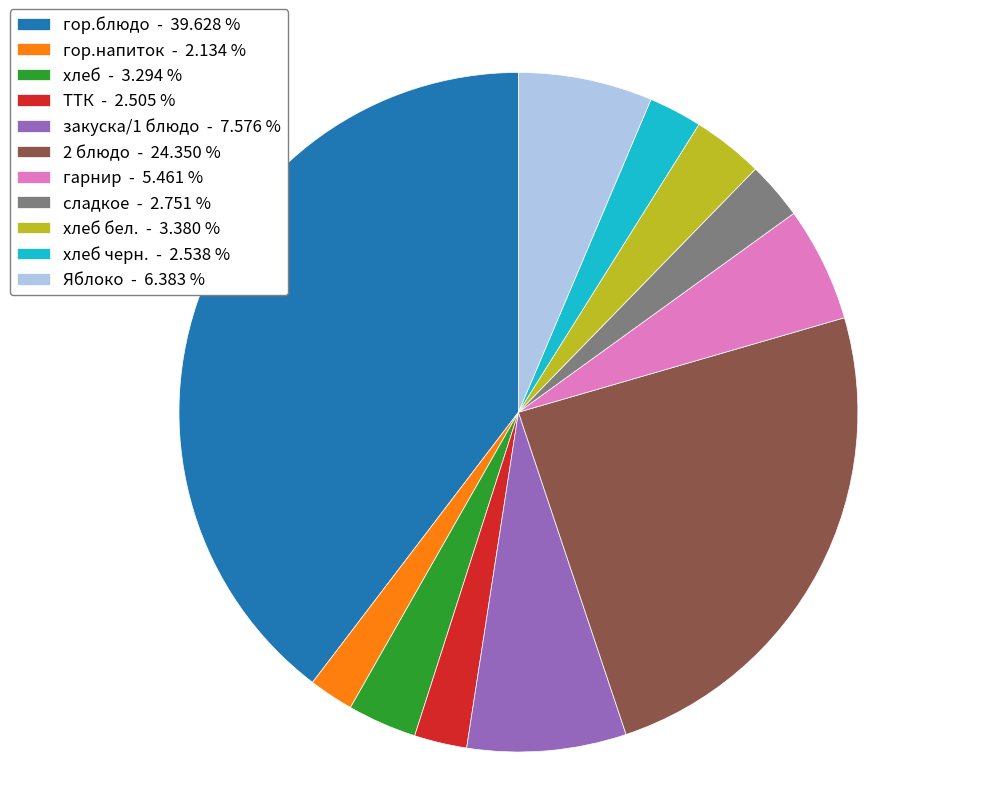

Combined, do 2 блюдо - 24.350 % and хлеб - 3.294 % account for over 50%?

No